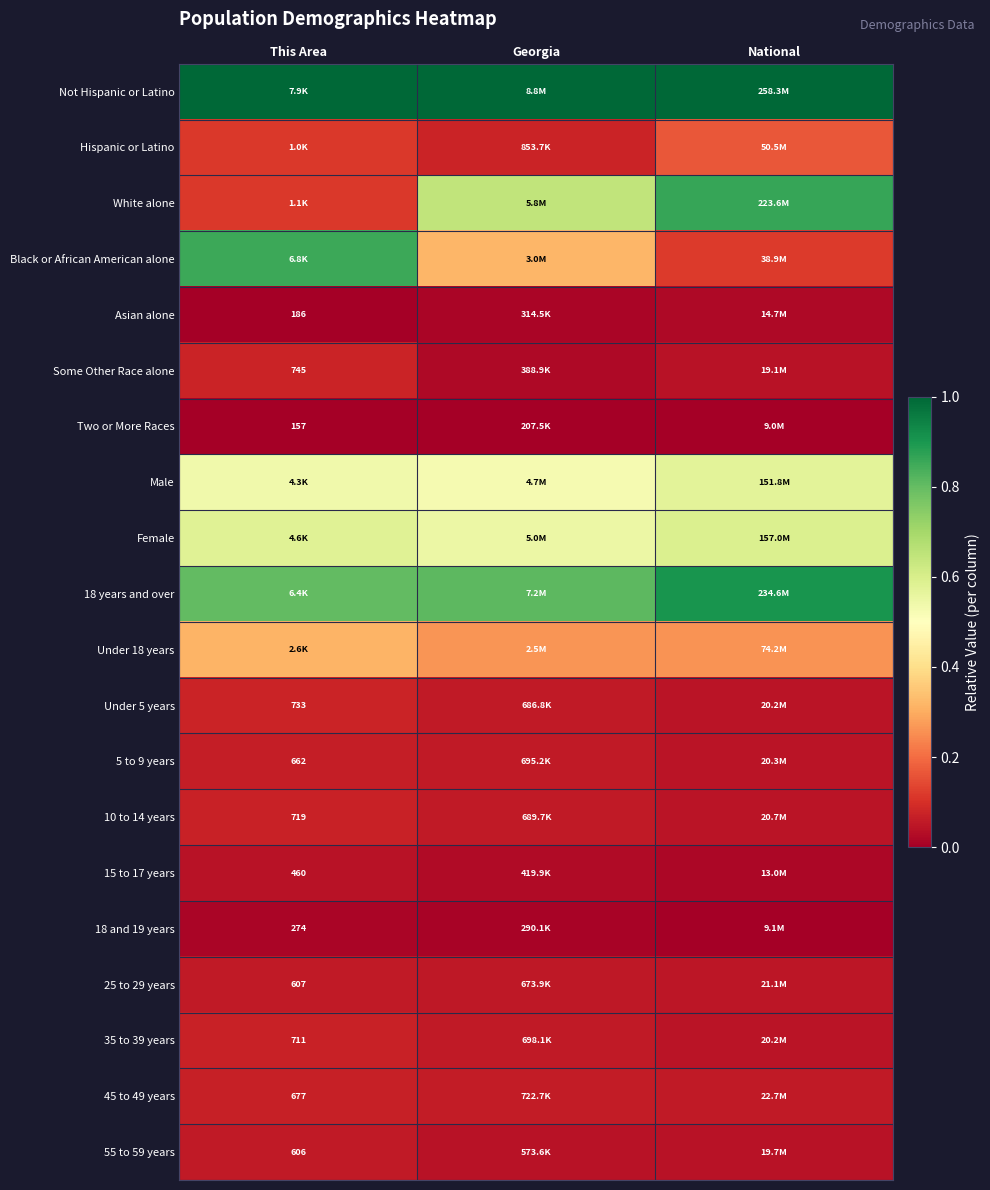

What is the sum of the Under 5 years values at Georgia and This Area?

0.1